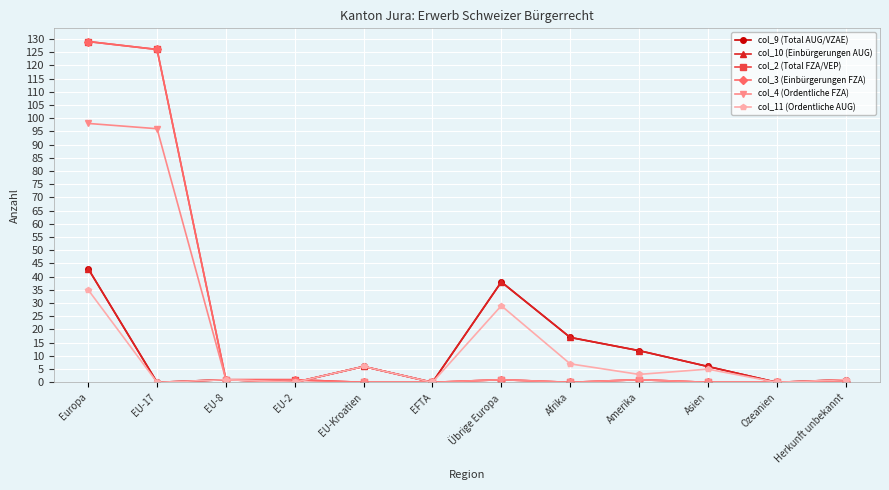

At which category is the sum across all series the highest?

Europa